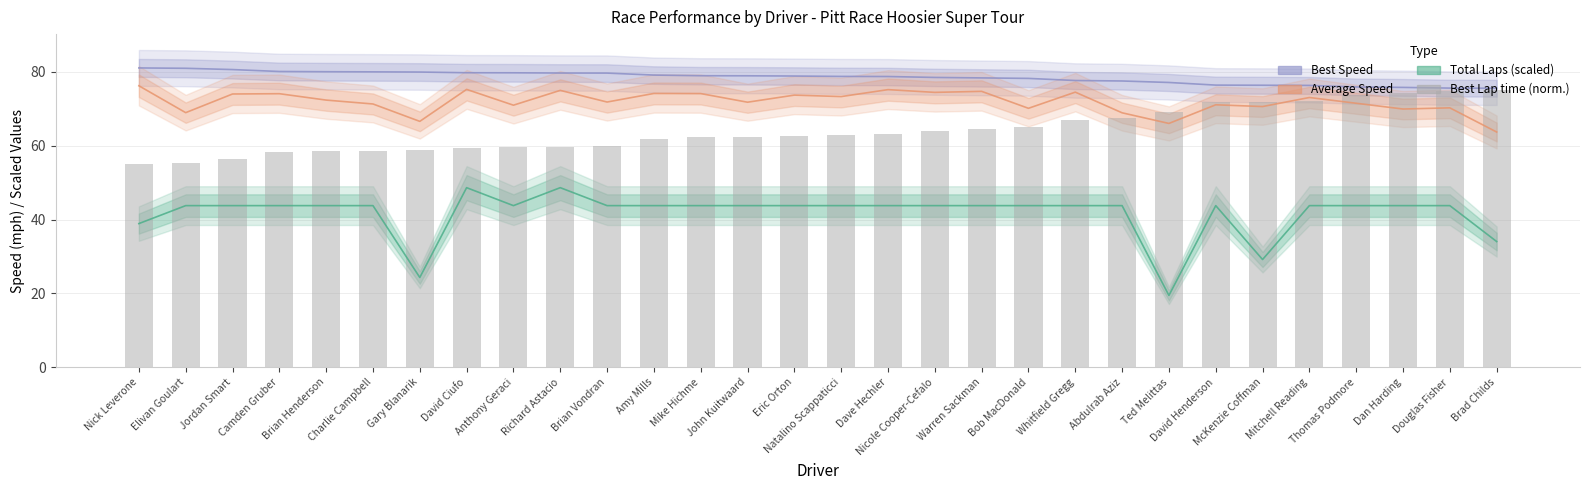

Reading right to left, what are all the values shown in this chart?

75.0	74.8	74.1	73.6	72.0	71.9	71.7	69.0	67.5	67.0	65.0	64.5	64.0	63.1	63.0	62.6	62.4	62.3	61.7	59.8	59.8	59.5	59.5	58.8	58.6	58.5	58.3	56.5	55.3	55.0